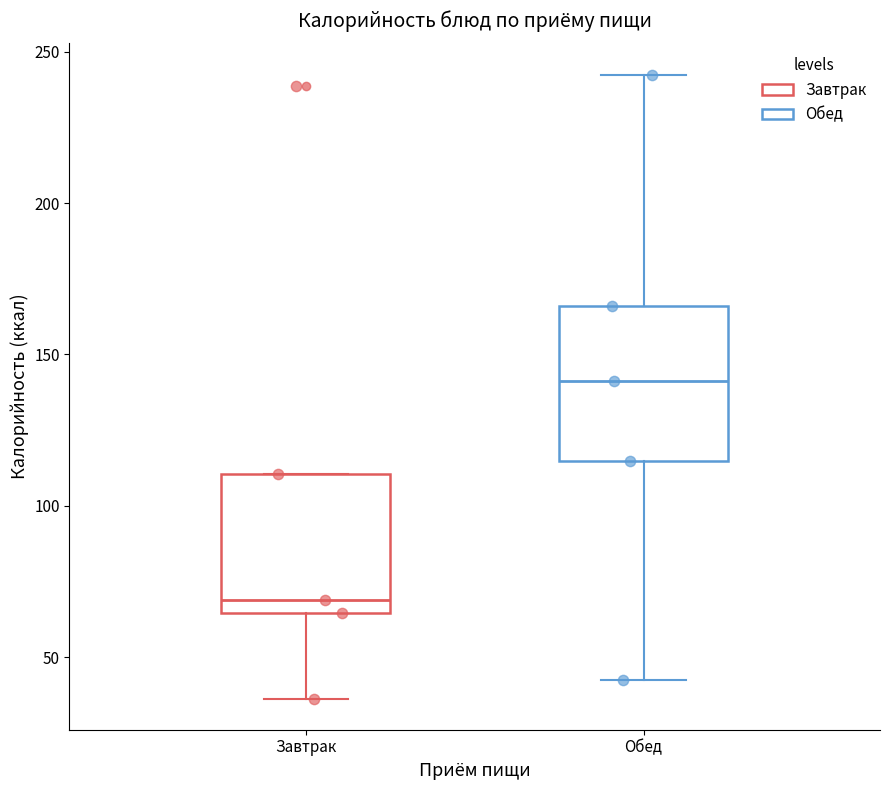

Which box is the tallest, from its lower edge to its upper edge?

Обед